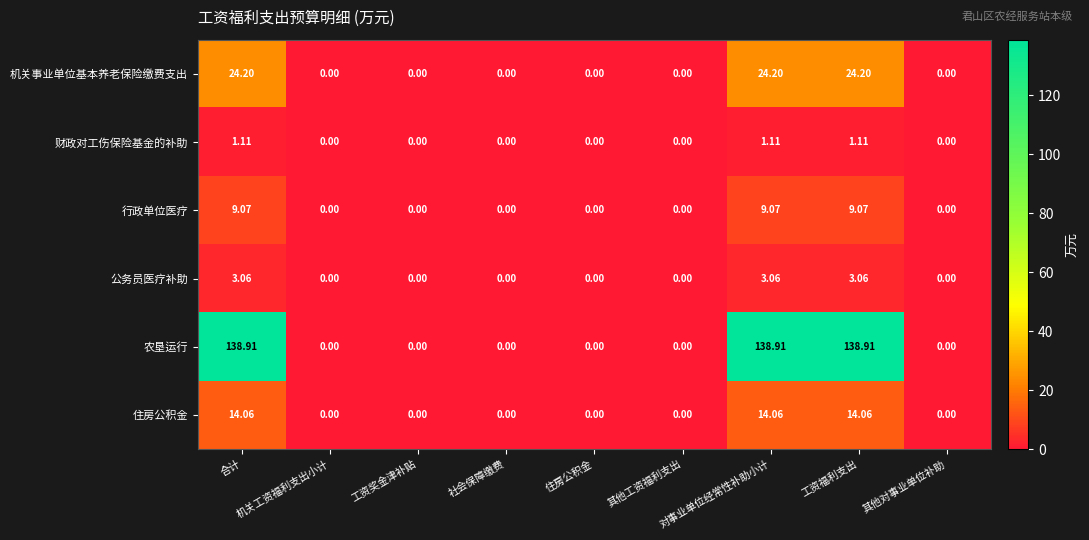

Rank the series by their maximum value, from lowest to highest.

财政对工伤保险基金的补助, 公务员医疗补助, 行政单位医疗, 住房公积金, 机关事业单位基本养老保险缴费支出, 农垦运行